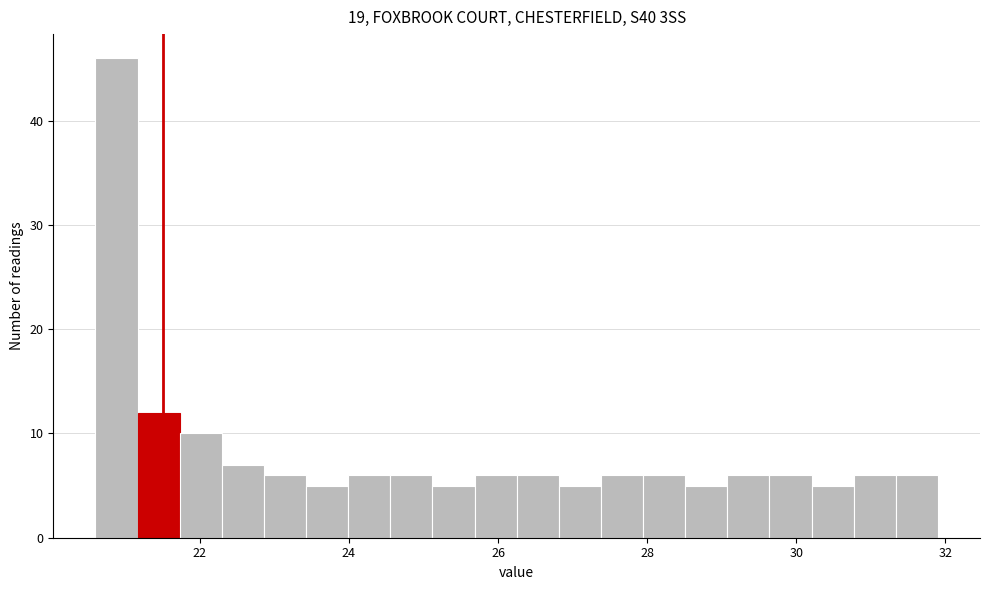

Around what value on the x-axis is the tallest bar? Give the approximate position of its centre, as read against the axis.

20.8